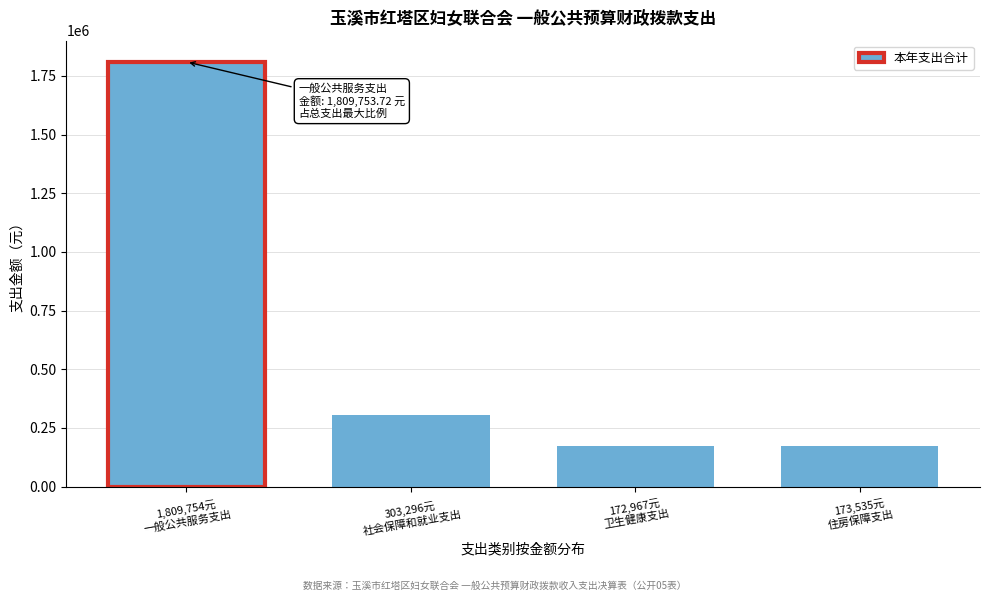

What is the value of the 2nd bar from the left?

303295.9